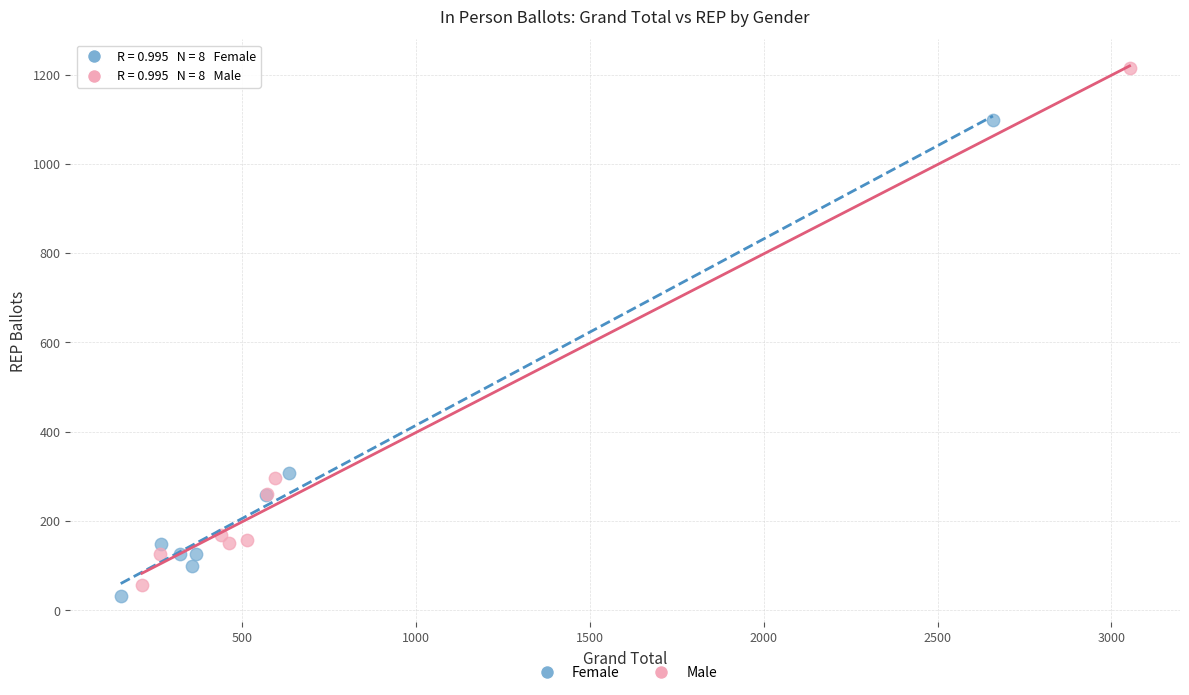

Which series has the largest Y range (max minus min)?

Male